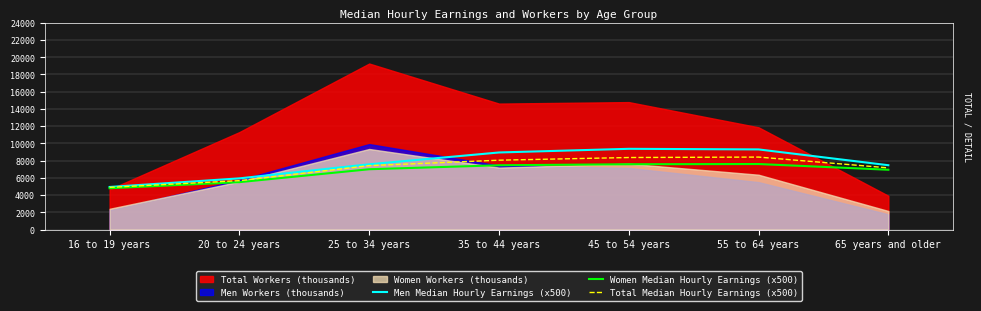

True or false: Men Median Hourly Earnings (x500) has more than 2 points higher than both neighbors.

False